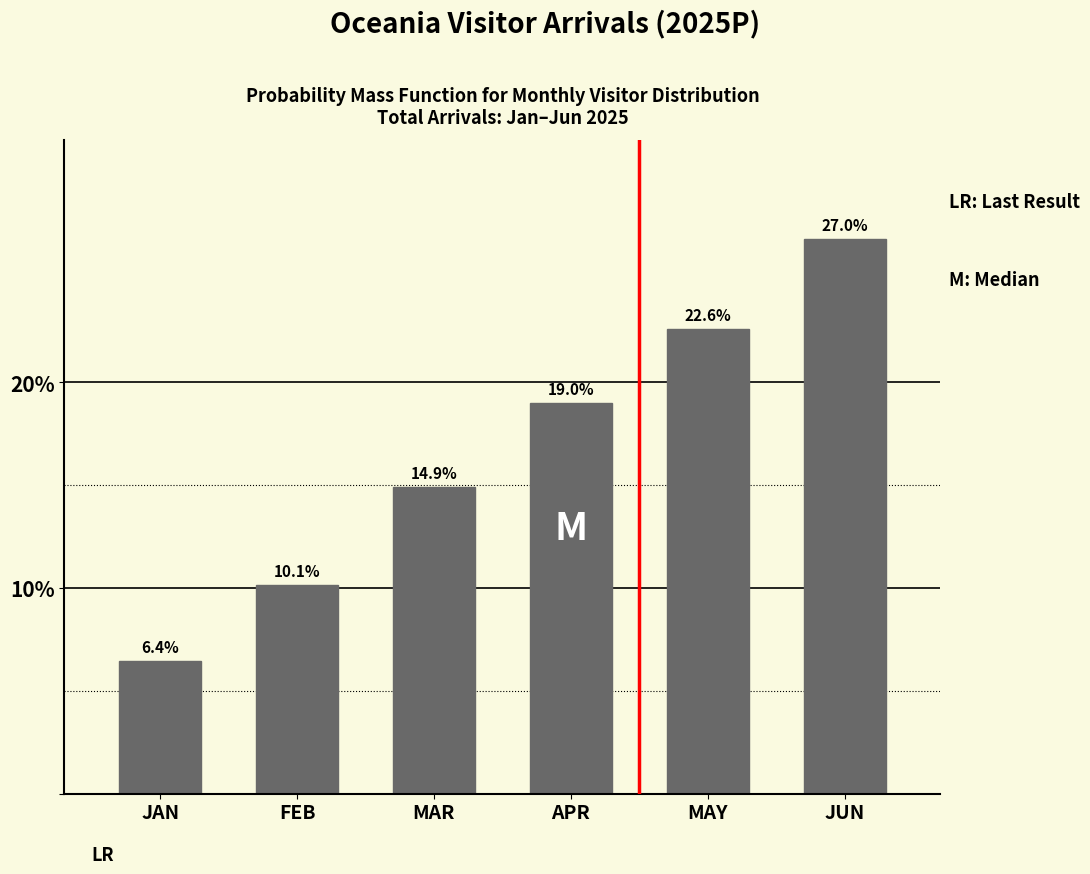

Reading right to left, list all the values displayed in this chart.

27.0	22.6	19.0	14.9	10.1	6.4